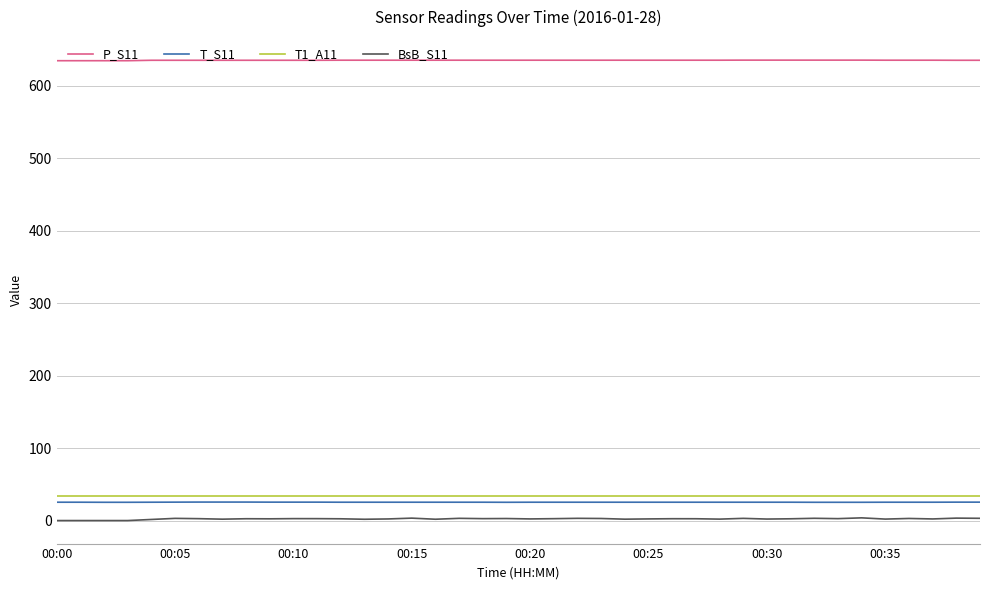

What is the difference between the maximum and minimum values in the BsB_S11 series?

3.7